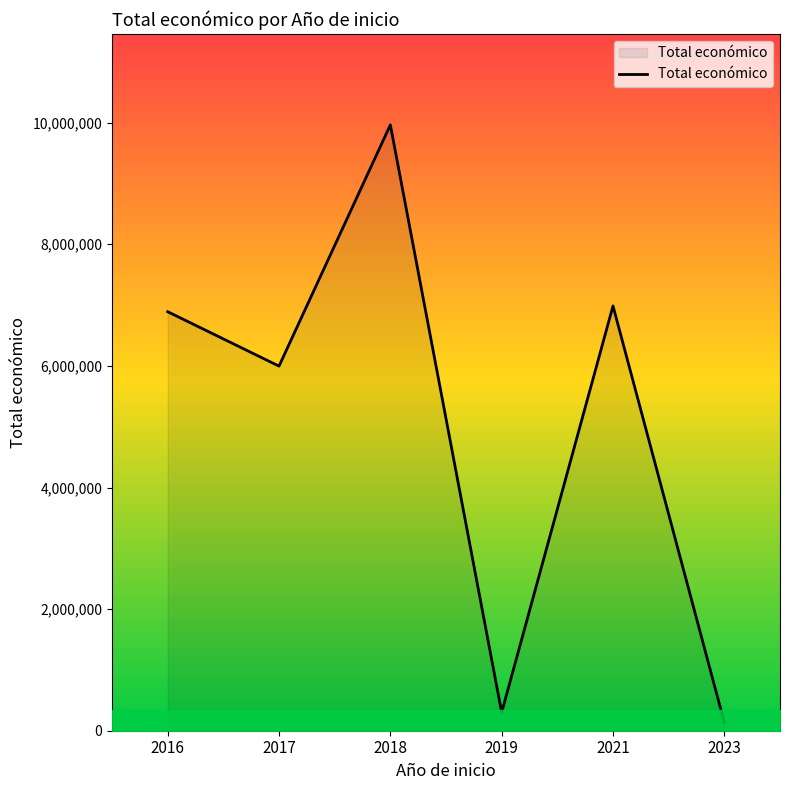

Where is the data nearest to the value 5048989?

2017